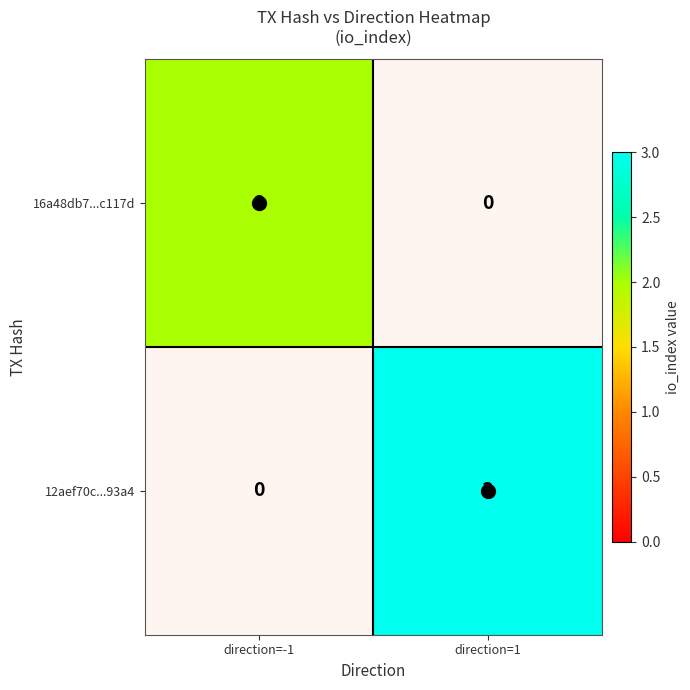

Rank the series by their average value, from lowest to highest.

16a48db7...c117d, 12aef70c...93a4